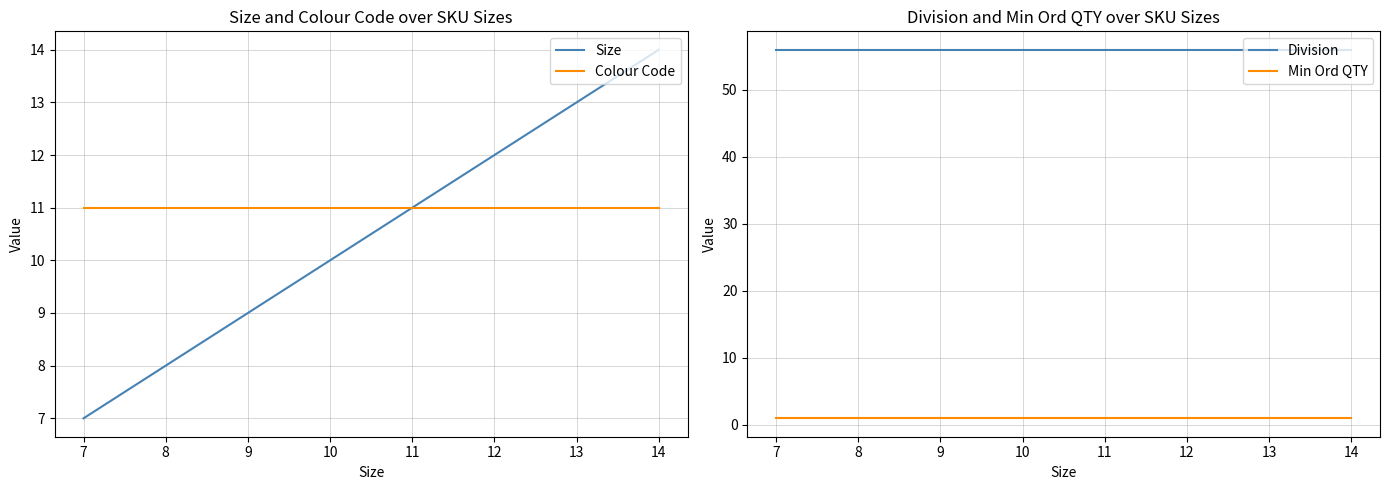

What is the value of the Min Ord QTY point at the 5th from the left?

1